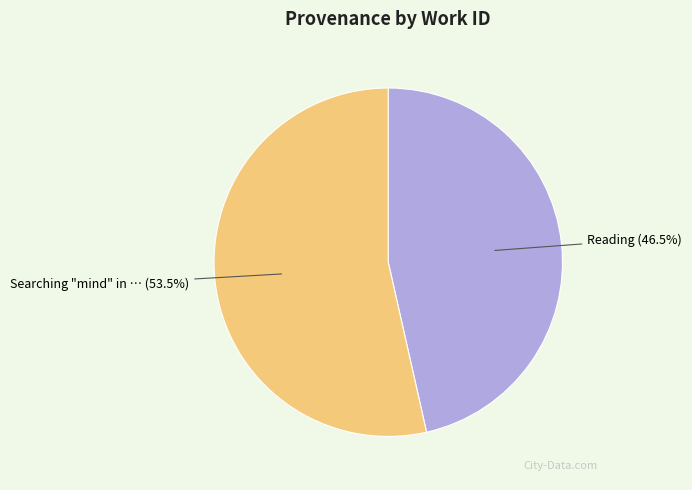

Does any single category account for the majority?

Yes